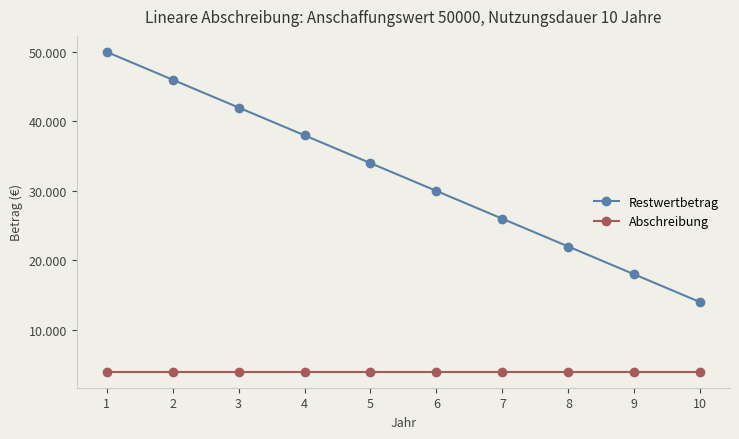

True or false: Restwertbetrag has more than 0 points higher than both neighbors.

False